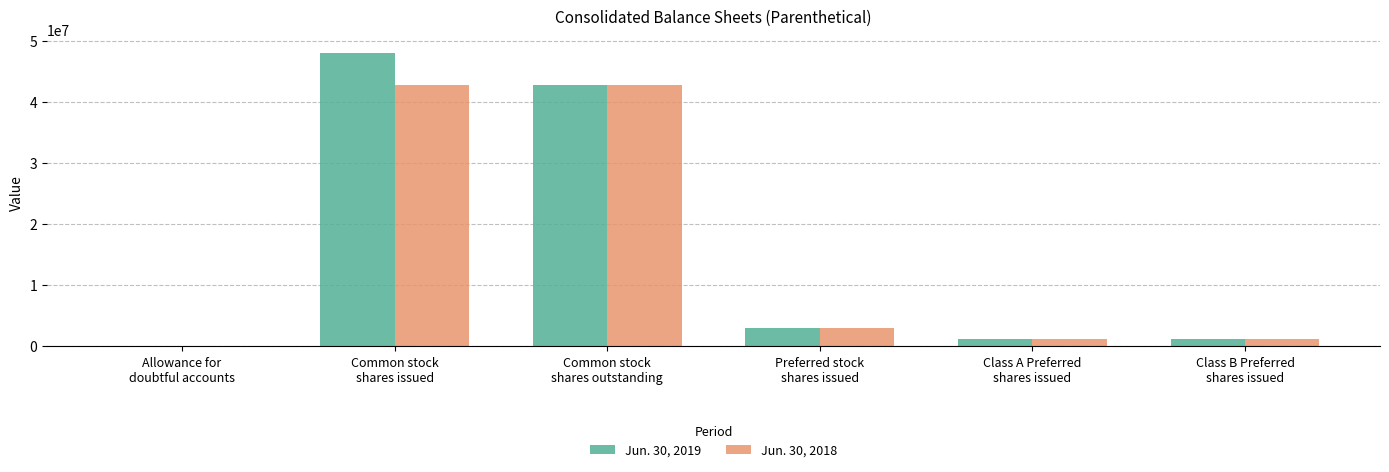

What is the maximum value shown in the chart?

47914967